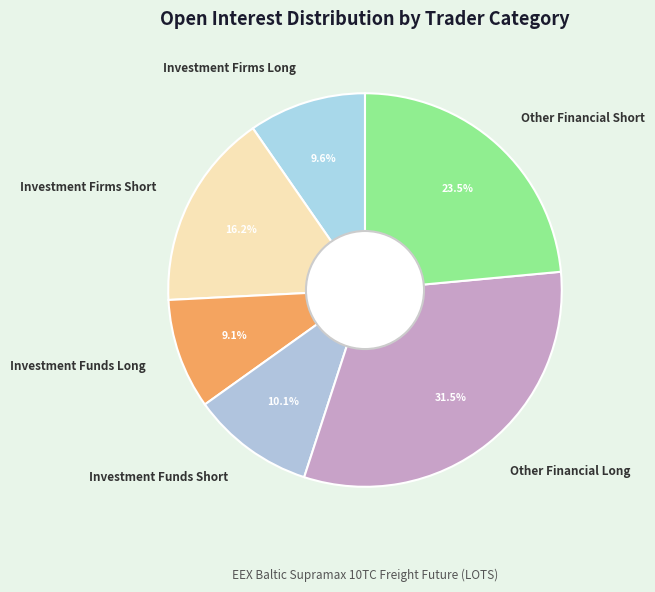

True or false: Investment Firms Short accounts for 16% of the total.

True